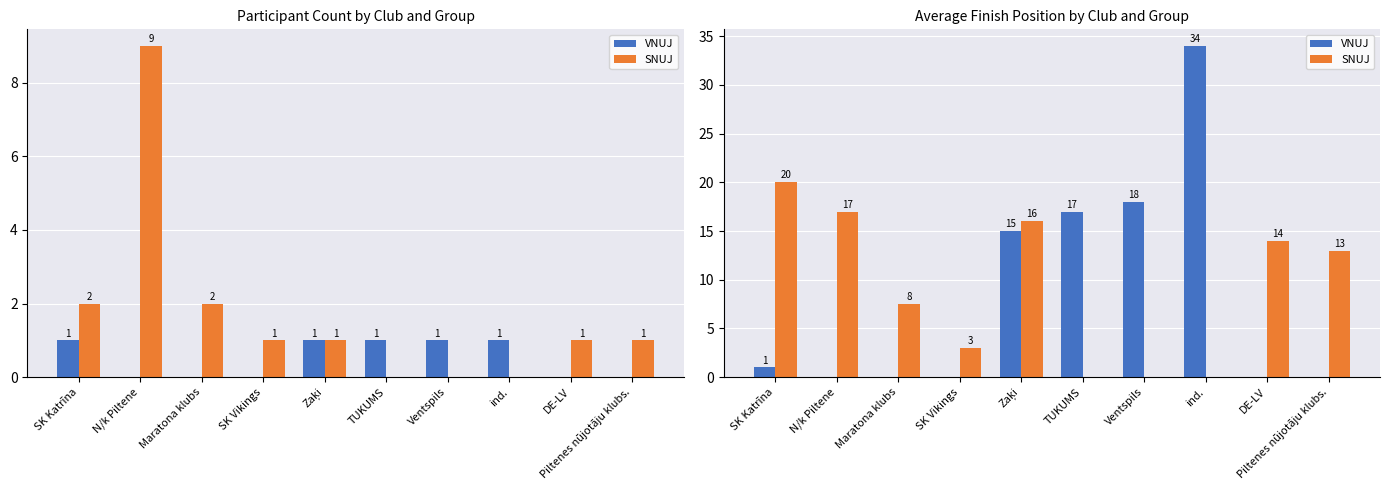

The value of VNUJ at N/k Piltene is 0.0. True or false?

True